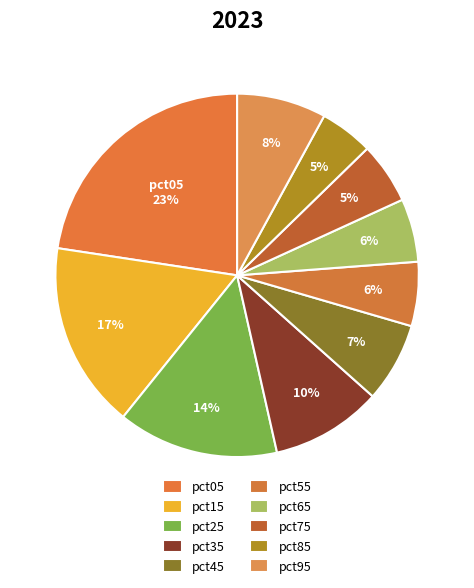

To the nearest percent, what portion does pct55 represent?

6%